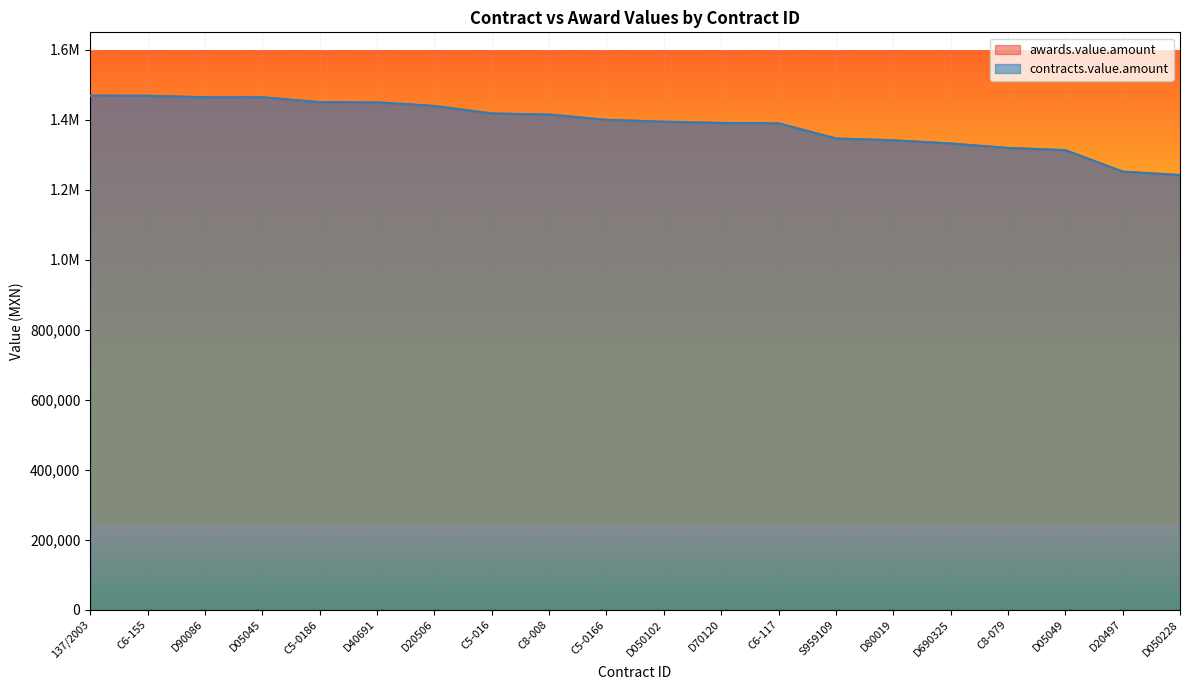

How many data points does each series have?

20